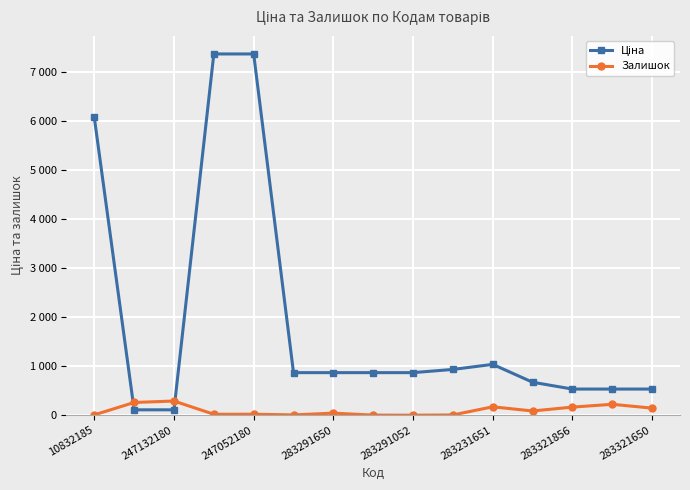

What is the difference between the maximum and second lowest values in the Залишок series?

287.0